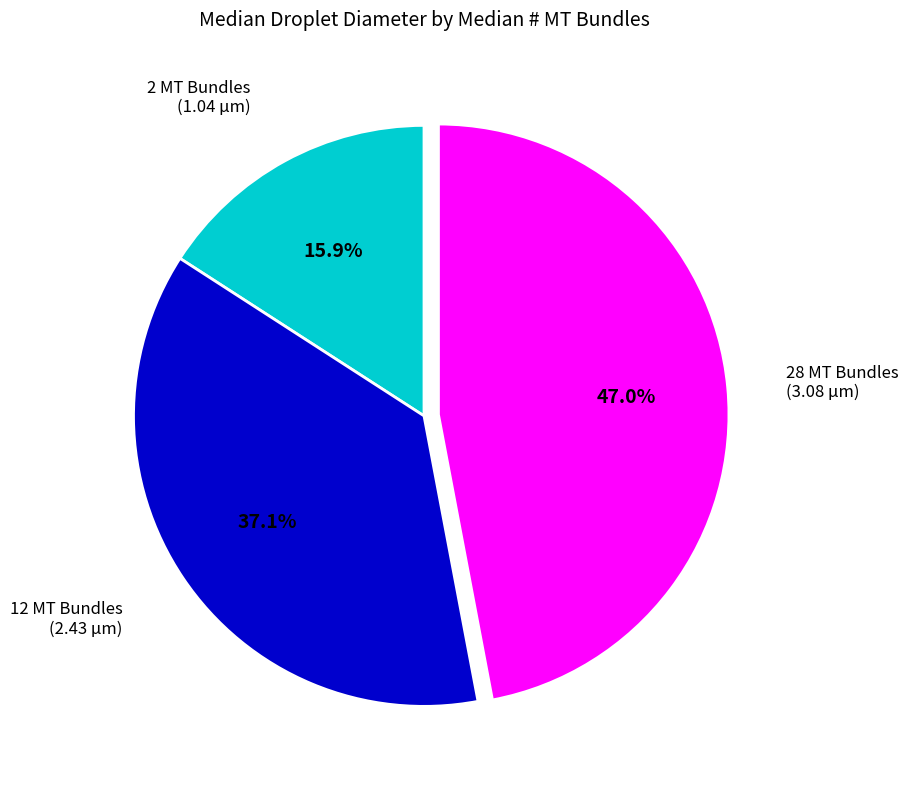

Is there any slice that represents more than half of the pie?

No